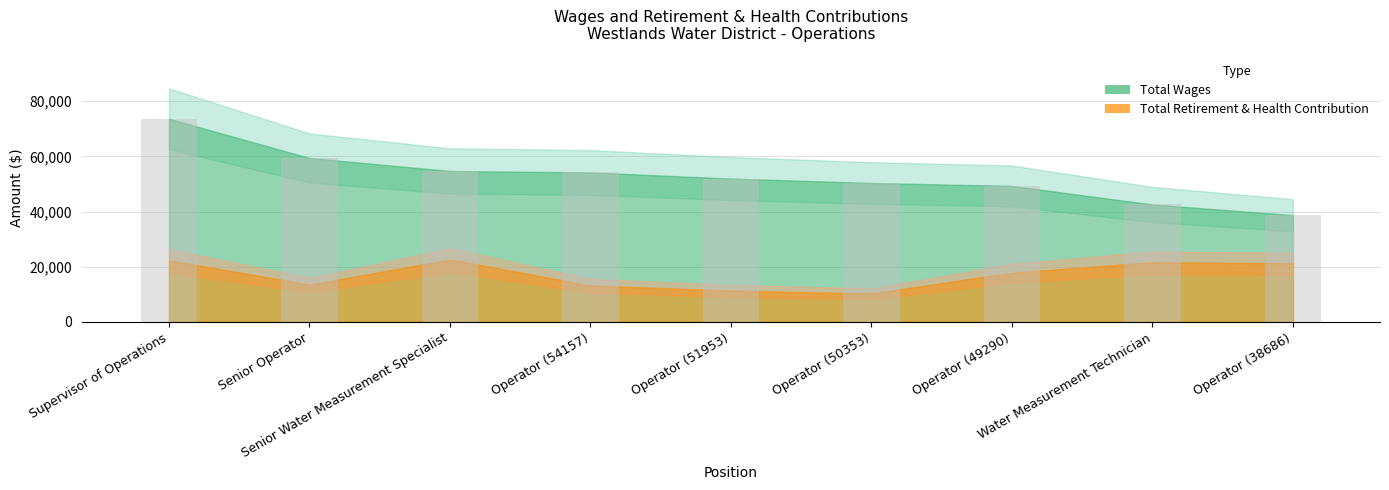

The value at Operator (54157) is 78700. True or false?

False